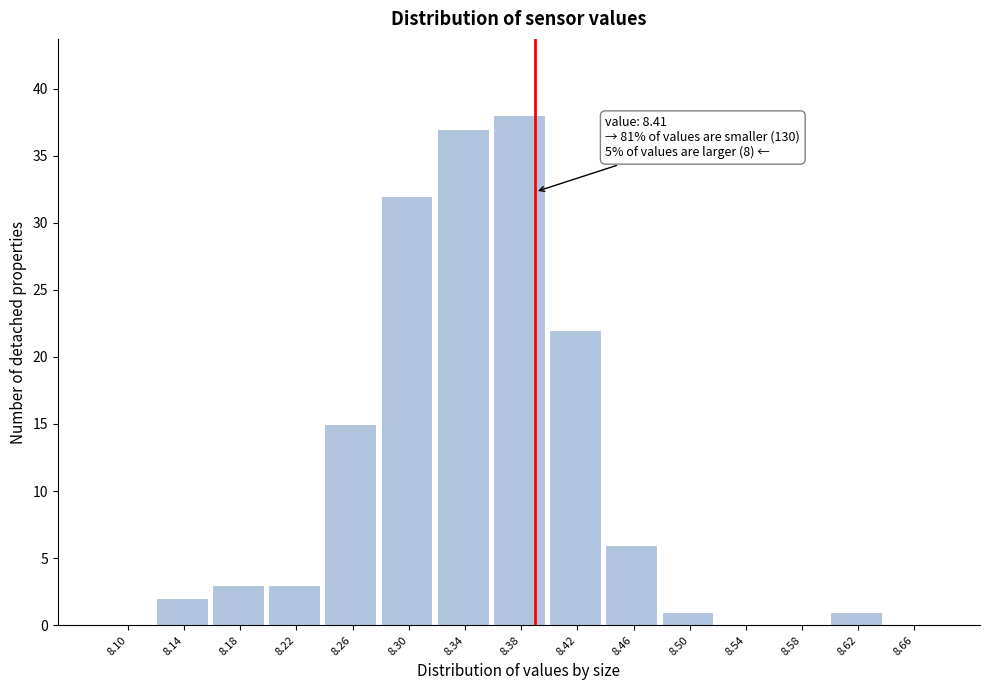

Reading left to right, what are all the values shown in this chart?

8.10=0	8.14=2	8.18=3	8.22=3	8.26=15	8.30=32	8.34=37	8.38=38	8.42=22	8.46=6	8.50=1	8.54=0	8.58=0	8.62=1	8.66=0